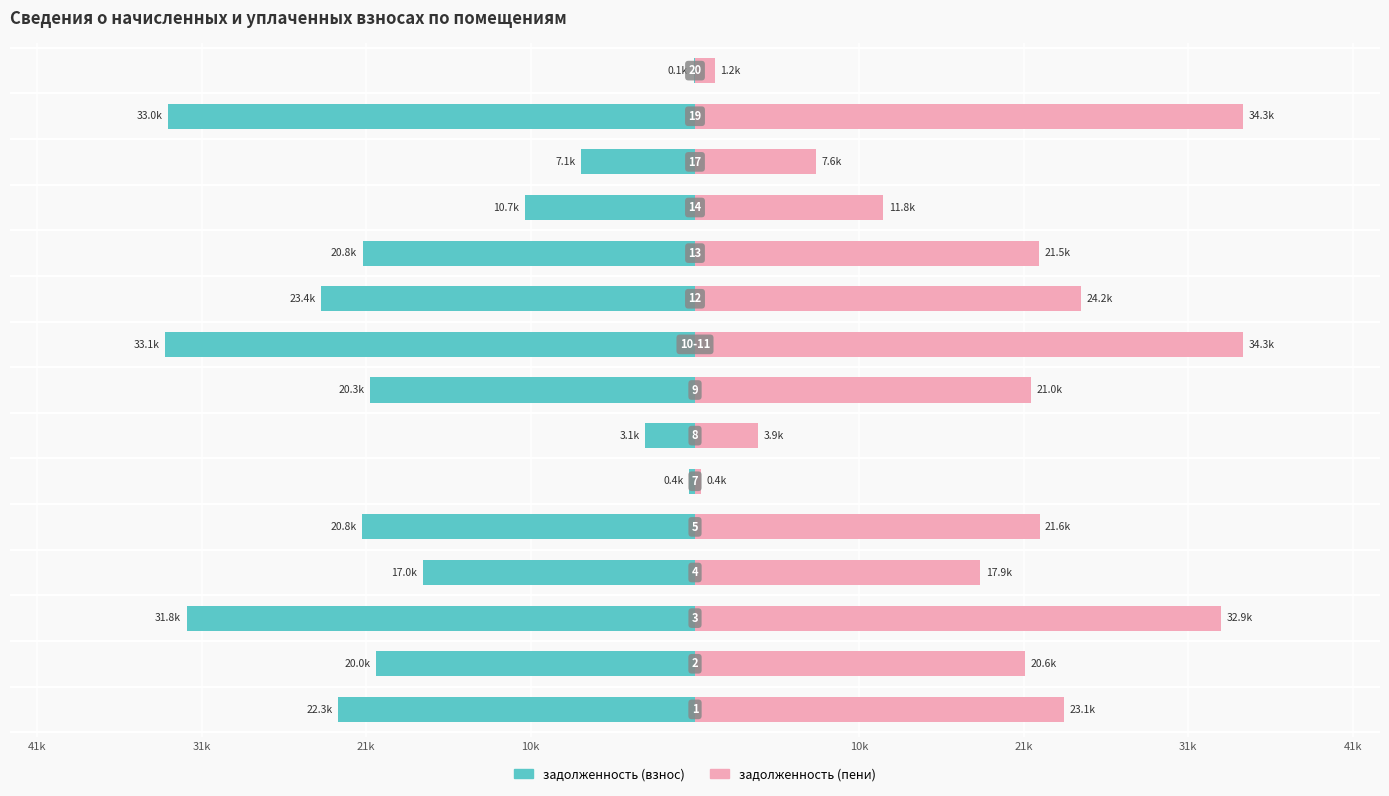

Is the value of задолженность (взнос) at 10 greater than the value of задолженность (пени) at 10k?

No